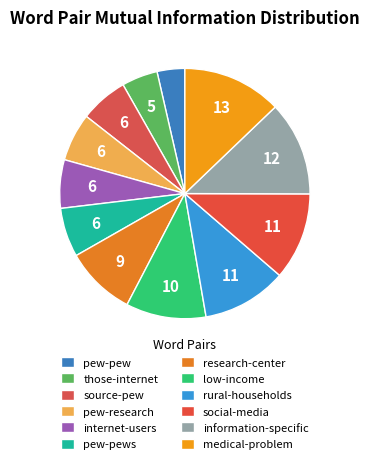

Combined, what portion of the pie is source-pew and pew-pews?

12.6%